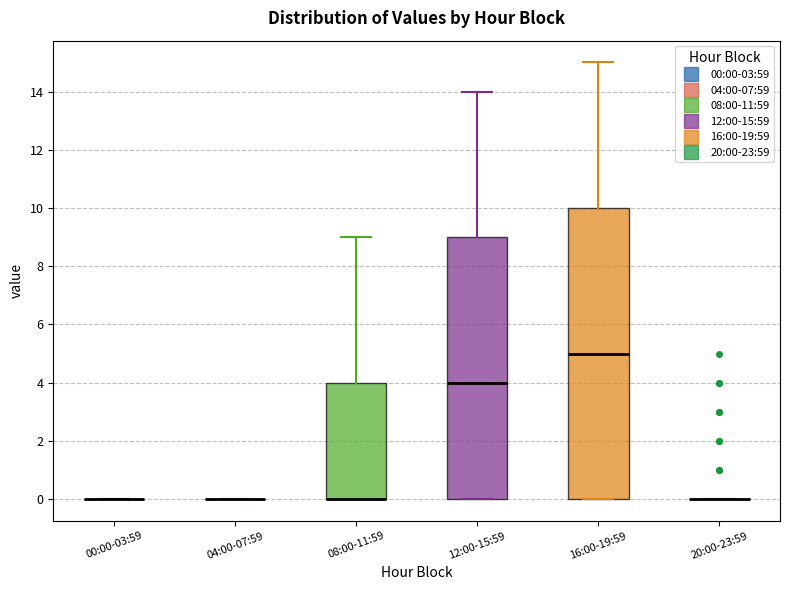

Reading left to right, transcribe this box plot: for each box, give where its median line is, the range the box spans, and where its two whiskers end, as read against the y-axis. The values are not printed on the chart, so give them approximately, as read against the axis.

00:00-03:59: box collapsed to a line at 0, whiskers 0 to 0
04:00-07:59: box collapsed to a line at 0, whiskers 0 to 0
08:00-11:59: median 0 (drawn on the box's lower edge), box 0 to 4, whiskers 0 to 9
12:00-15:59: median 4, box 0 to 9, whiskers 0 to 14
16:00-19:59: median 5, box 0 to 10, whiskers 0 to 15
20:00-23:59: box collapsed to a line at 0, whiskers 0 to 0